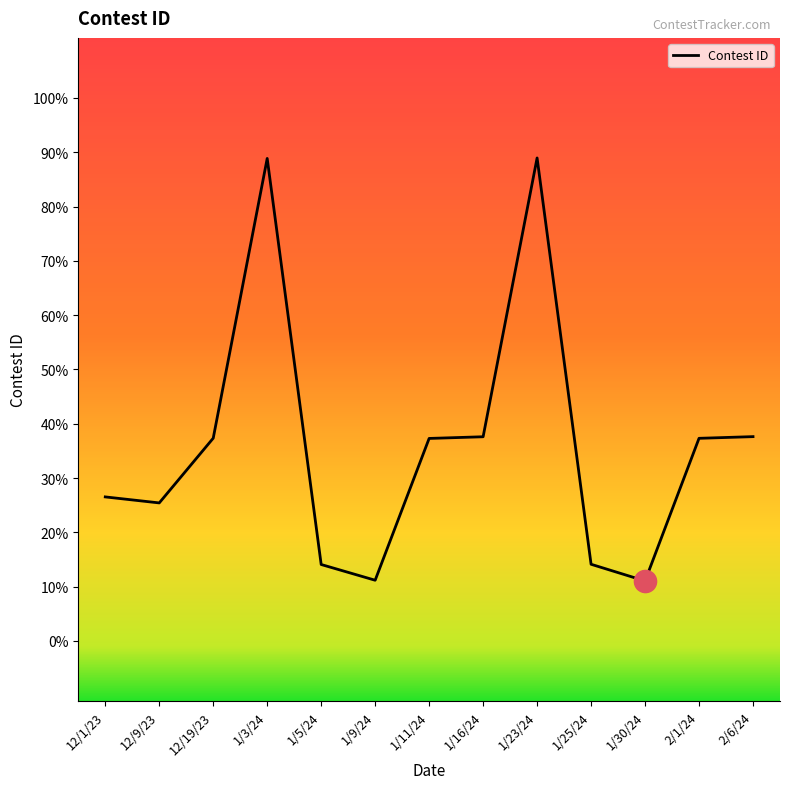

What is the label of the 10th point from the right?

1/3/24